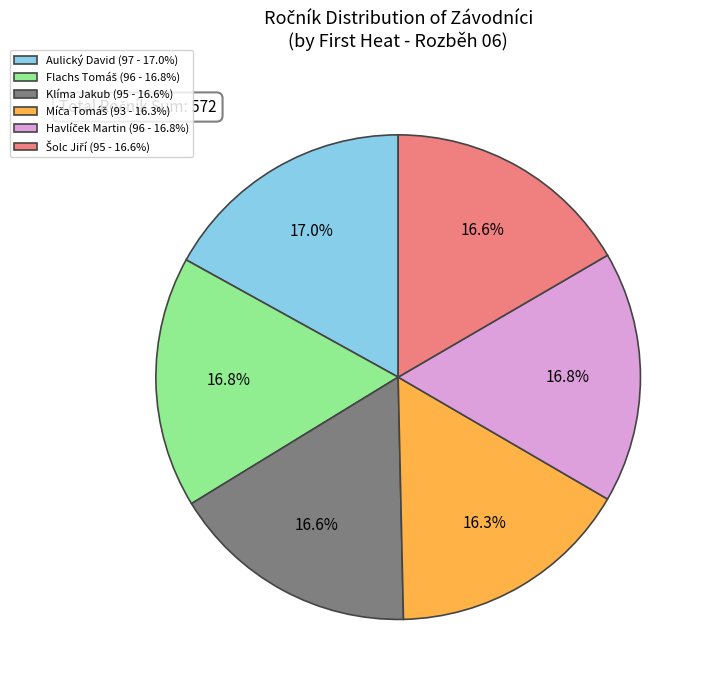

Does any single category account for the majority?

No